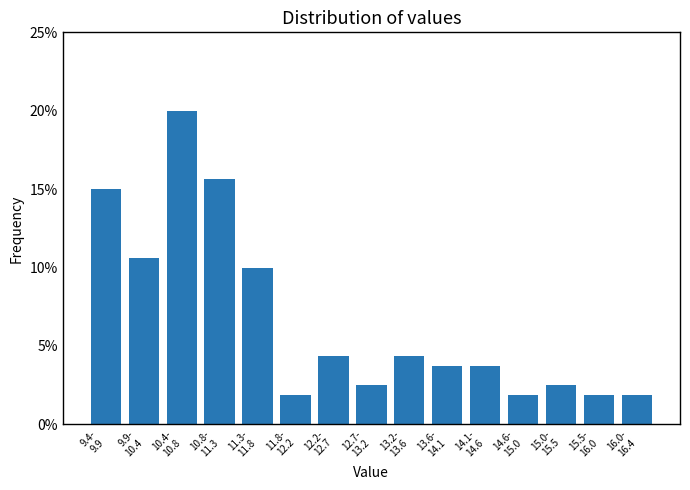

Reading left to right, what are all the values shown in this chart?

15.0	10.6	20.0	15.6	10.0	1.9	4.4	2.5	4.4	3.8	3.8	1.9	2.5	1.9	1.9